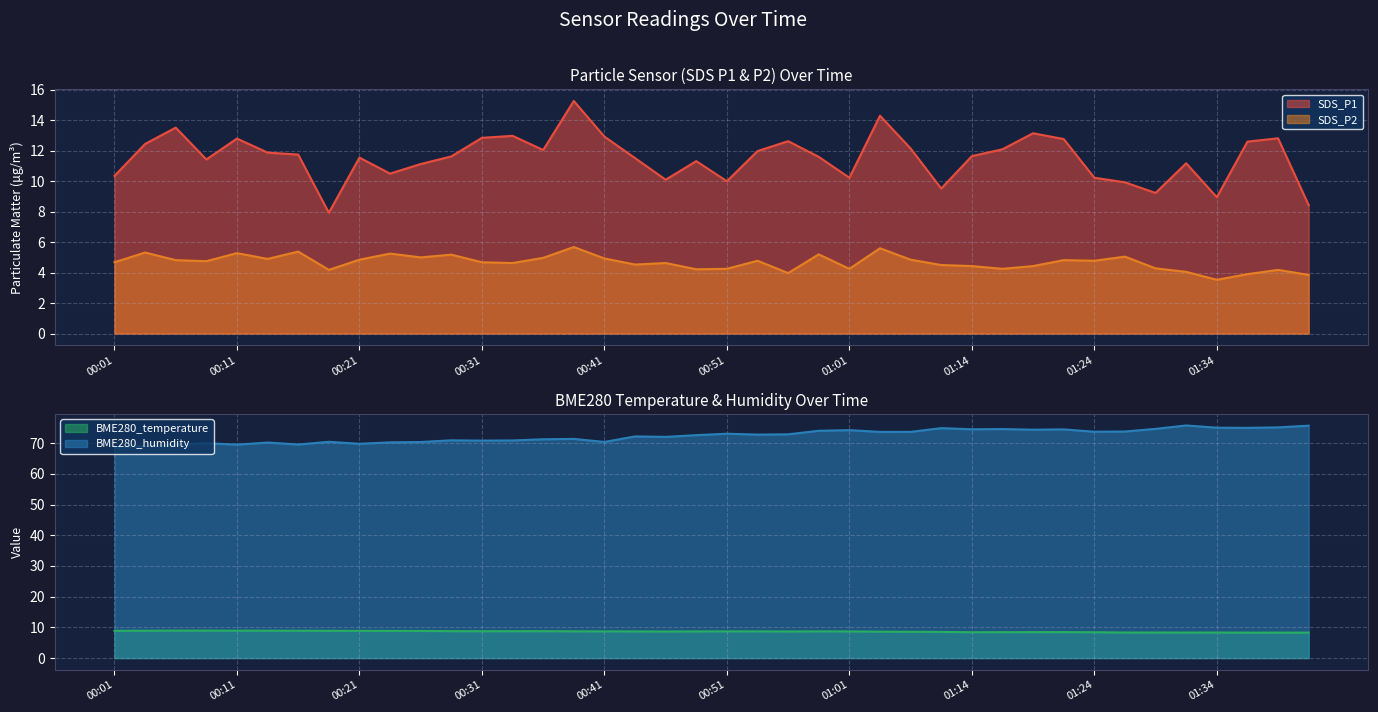

True or false: SDS_P1 and SDS_P2 intersect in this chart.

False